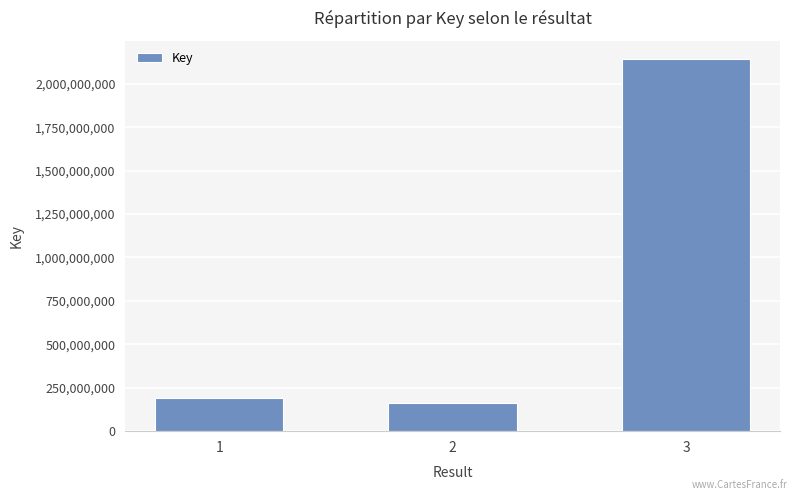

Does the chart contain any negative values?

No